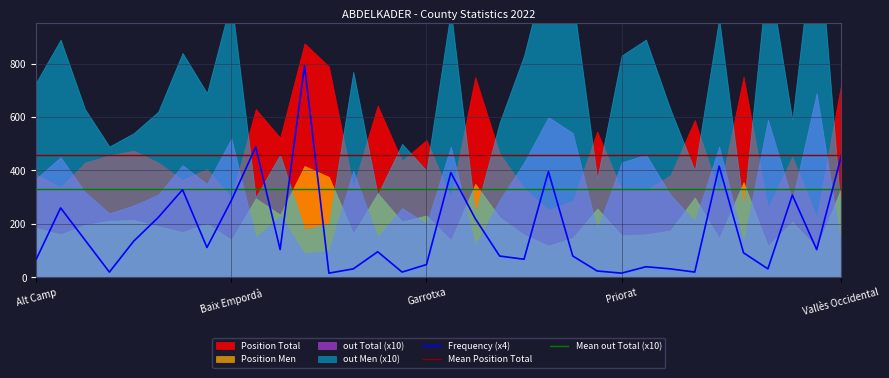

The value of Position Total at Baix Llobregat is 630. True or false?

True